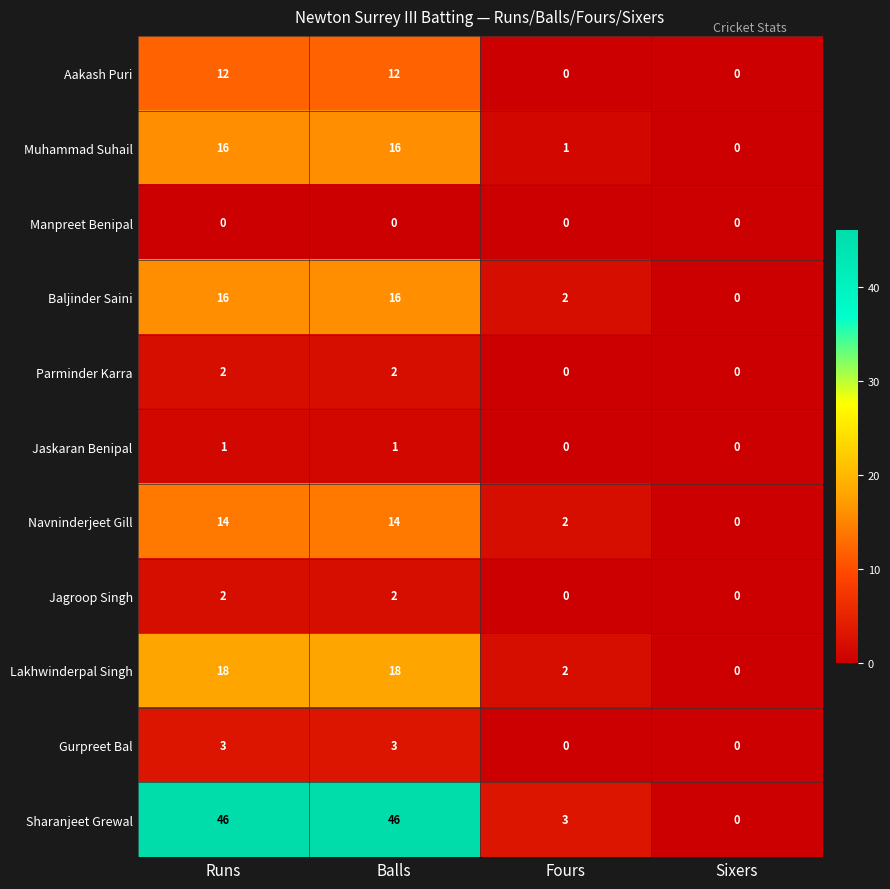

Count the Lakhwinderpal Singh values in the range 2 to 18.

3